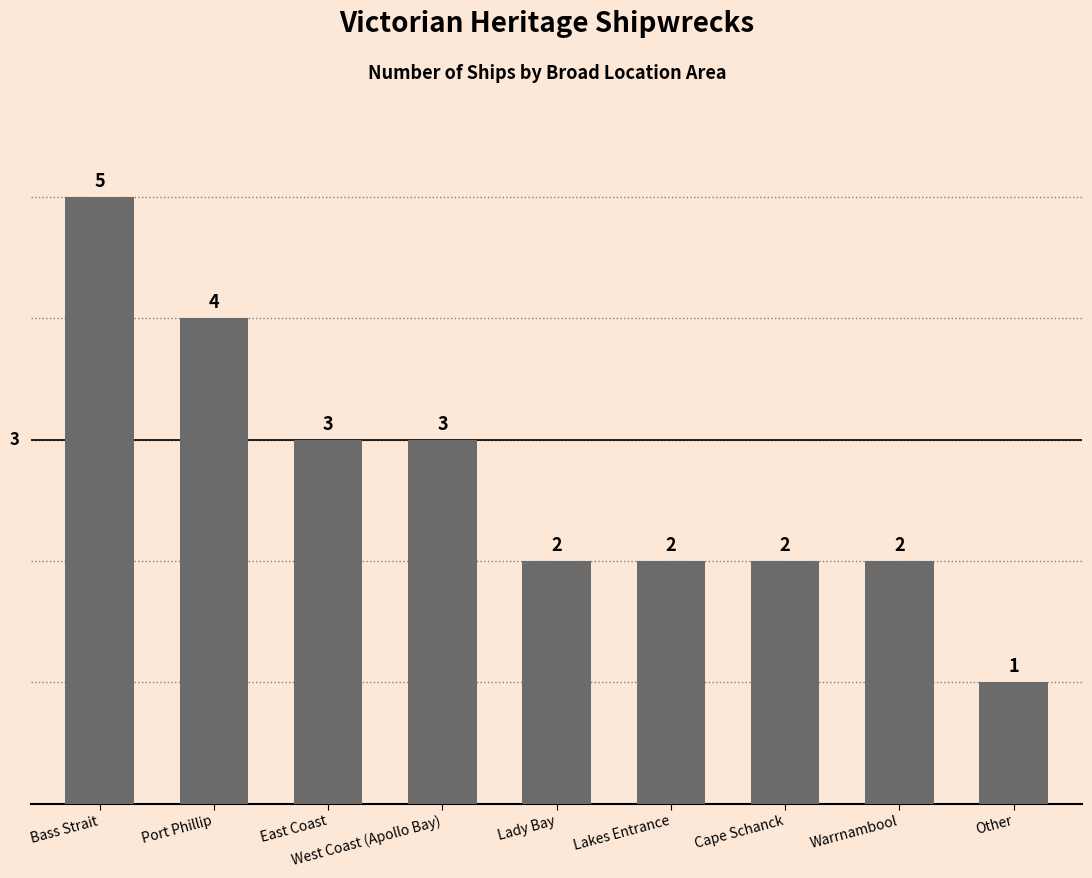

Count the number of categories in the chart.

9